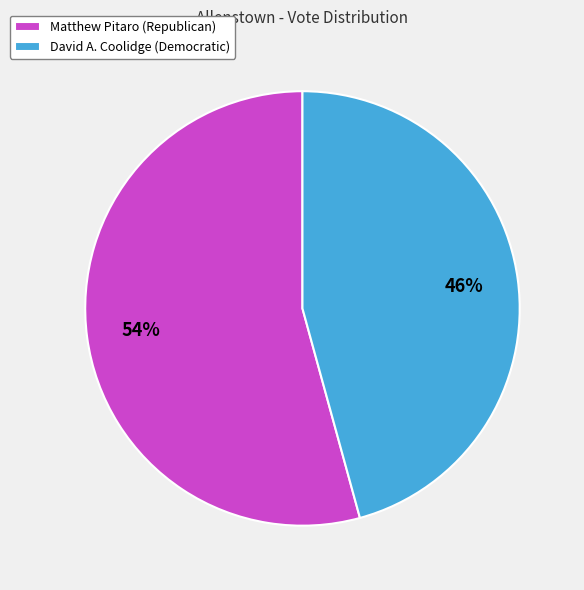

Is the sum of Matthew Pitaro (Republican) and David A. Coolidge (Democratic) greater than half?

Yes